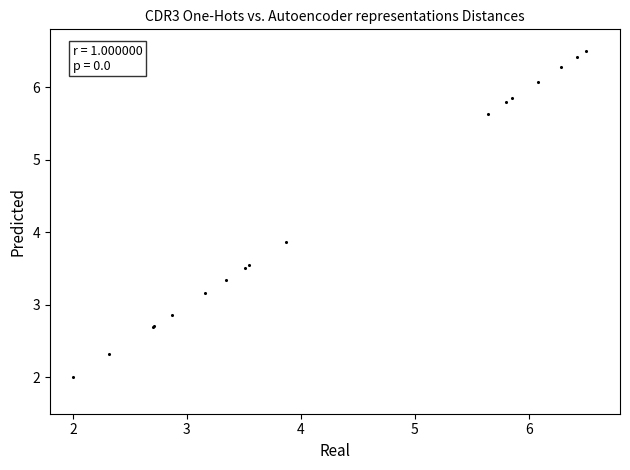

What Y value in the scatter plot is closest to 4?

3.9